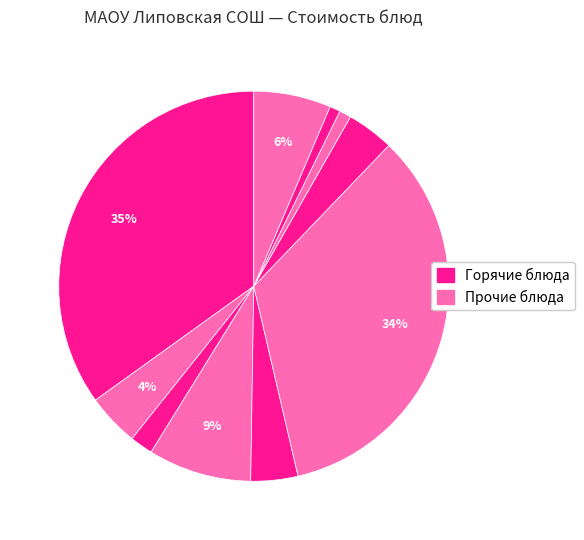

Is there a majority slice in this chart?

No